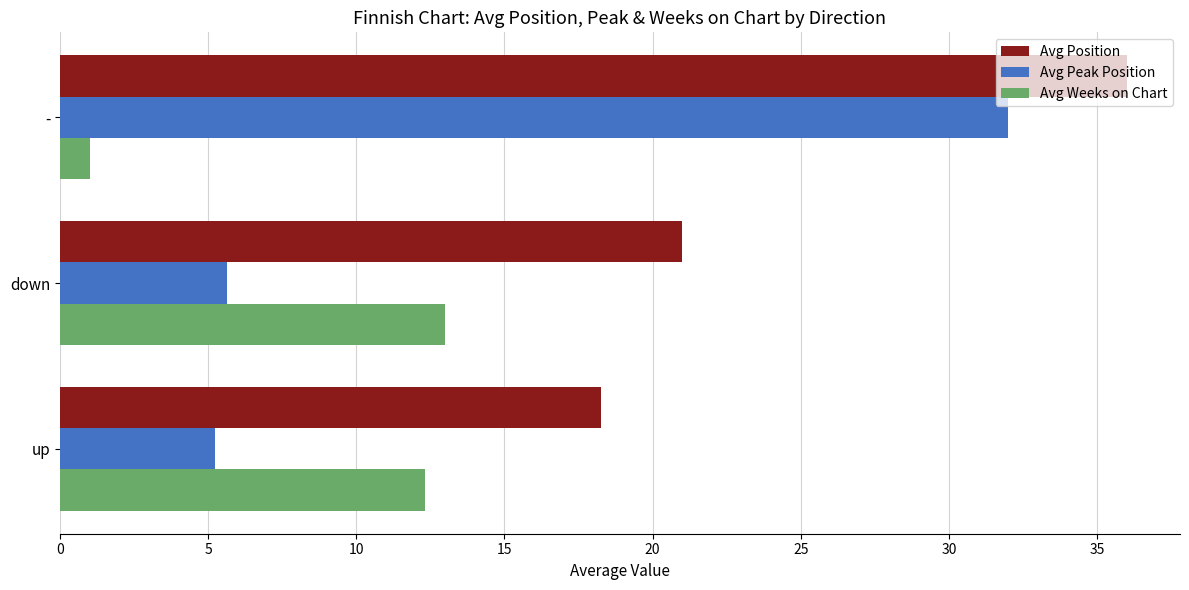

What is the sum of all Avg Position values?

75.3